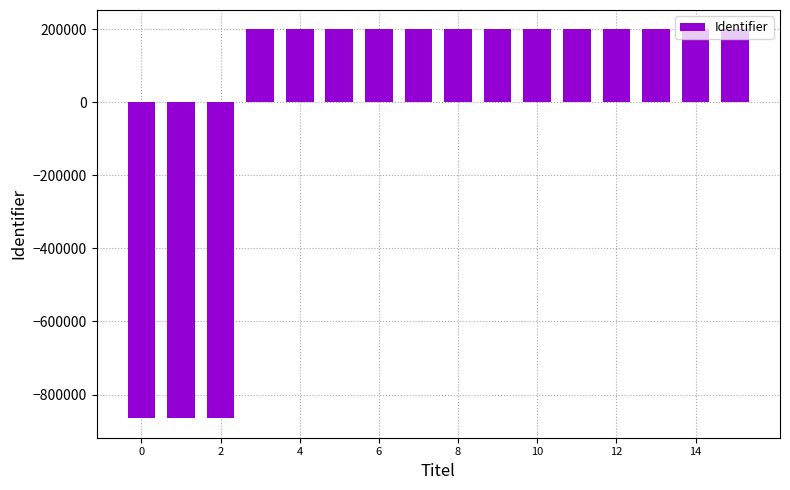

Count the number of data series in this chart.

1